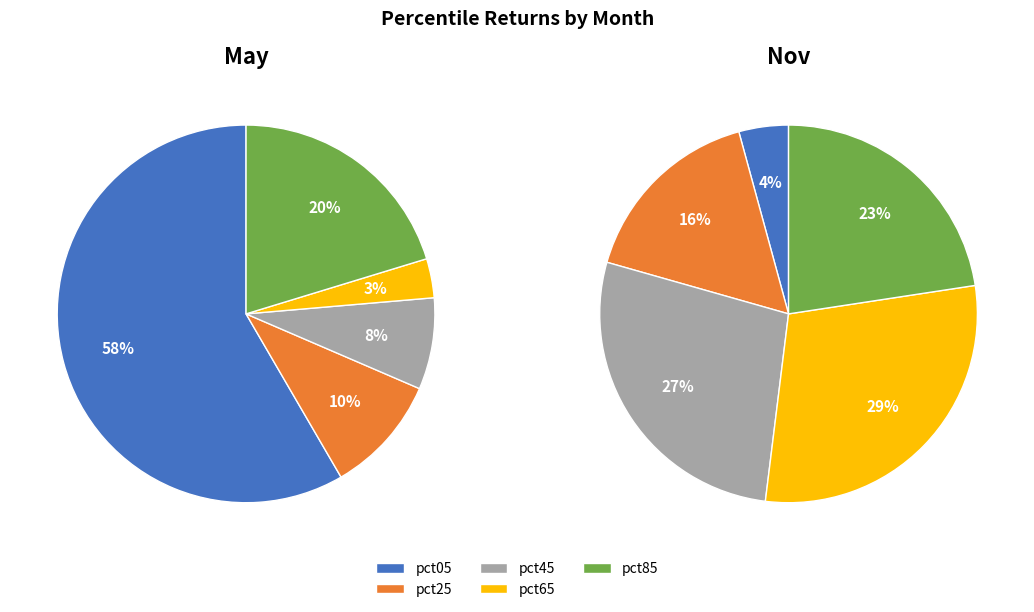

Count the number of slices in the pie.

10